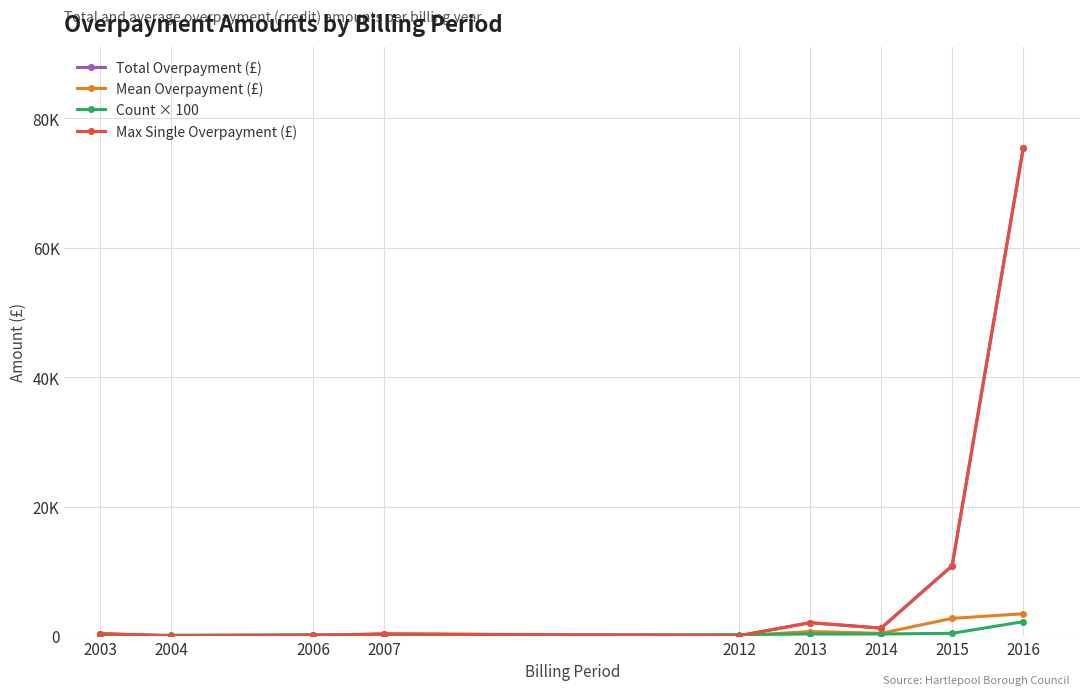

Is it true that Mean Overpayment (£) equals 2079.3 at 2016?

False